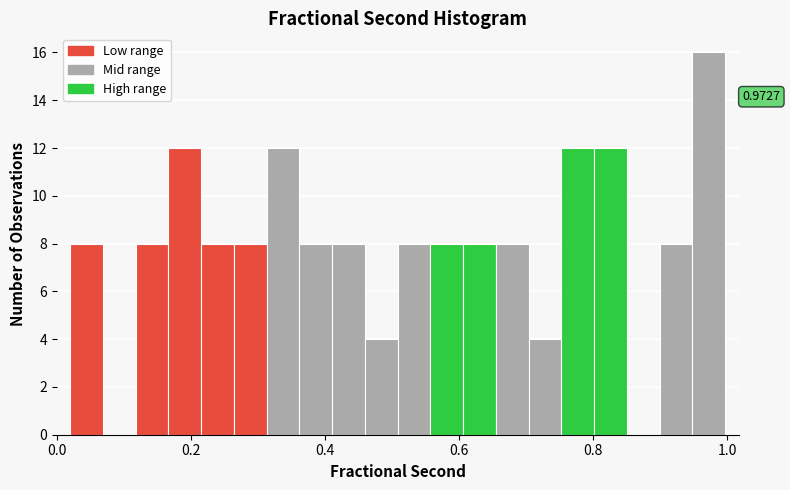

Around what value on the x-axis is the tallest bar? Give the approximate position of its centre, as read against the axis.

0.98